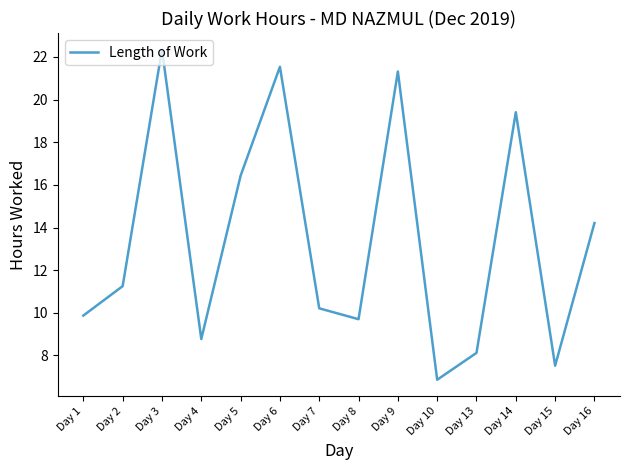

The value at Day 6 is 21.5. True or false?

True